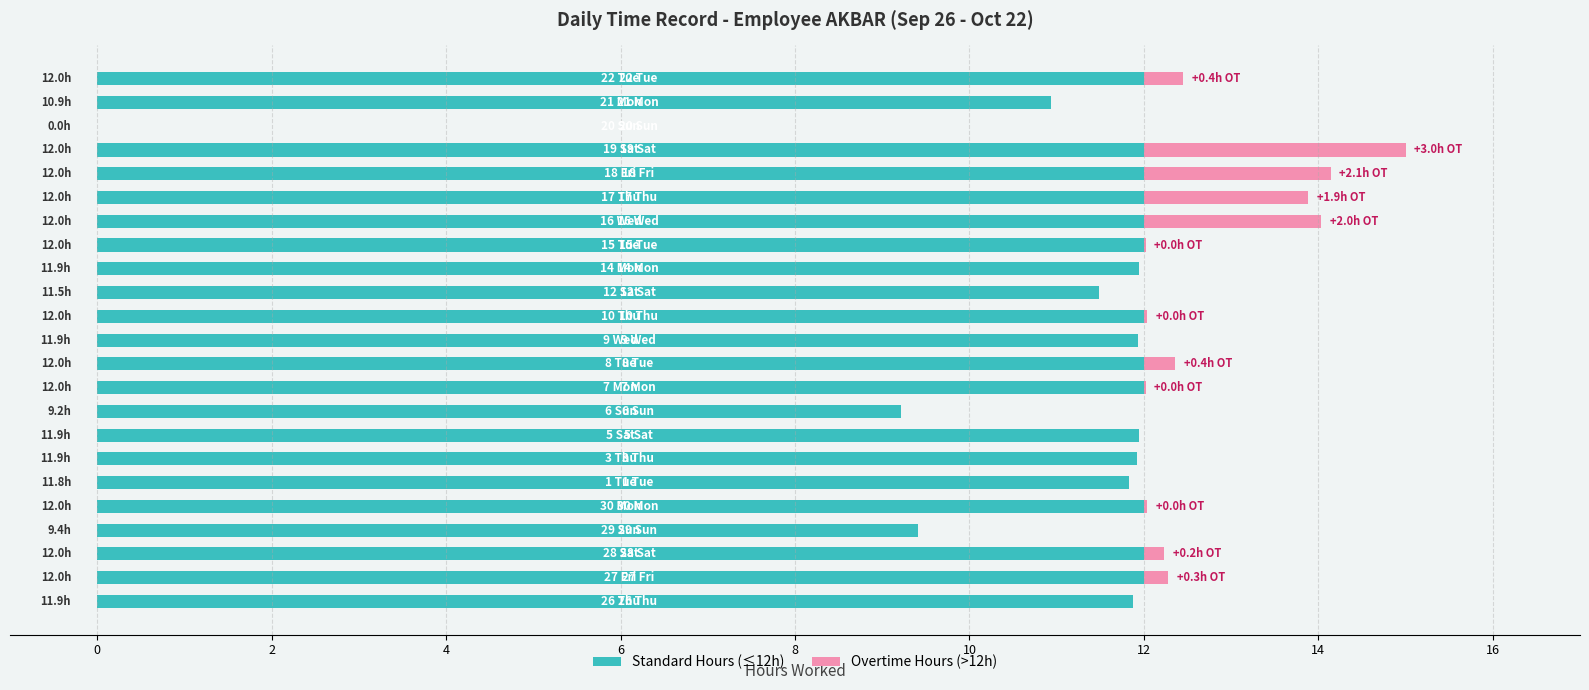

What is the highest value of the Standard Hours (≤12h) series?

12.0